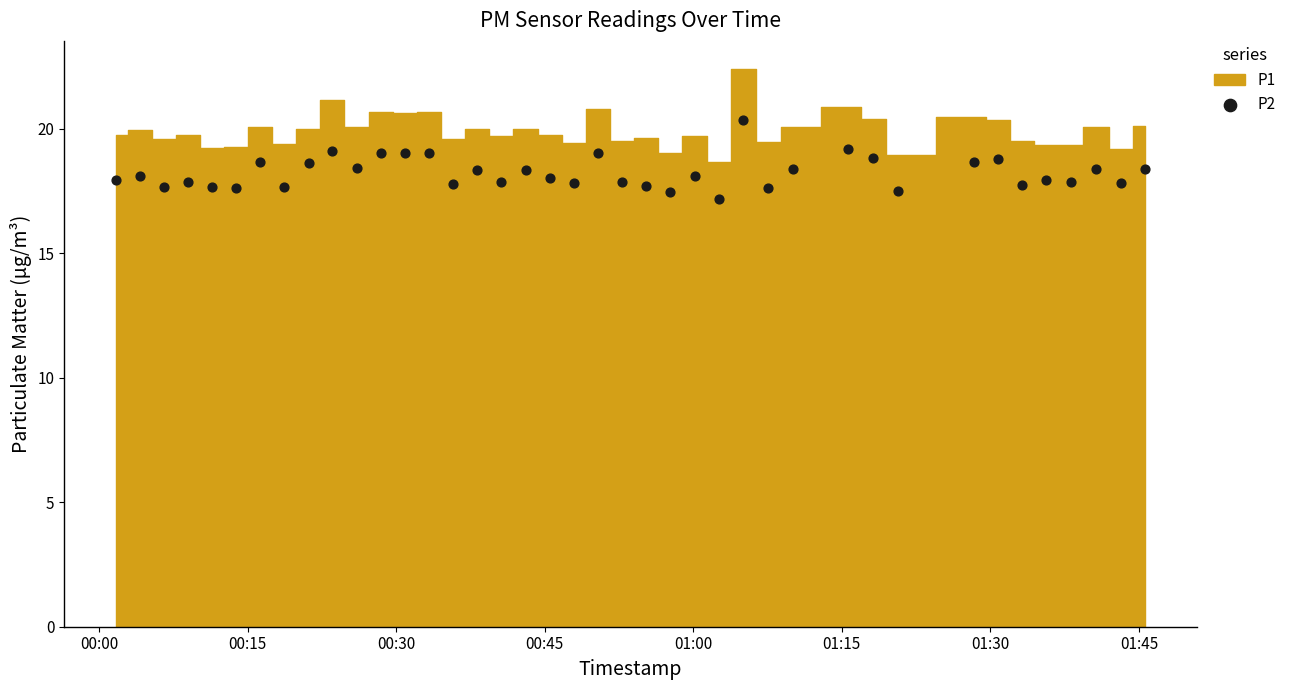

What is the range of Y values (max minus min)?

3.2